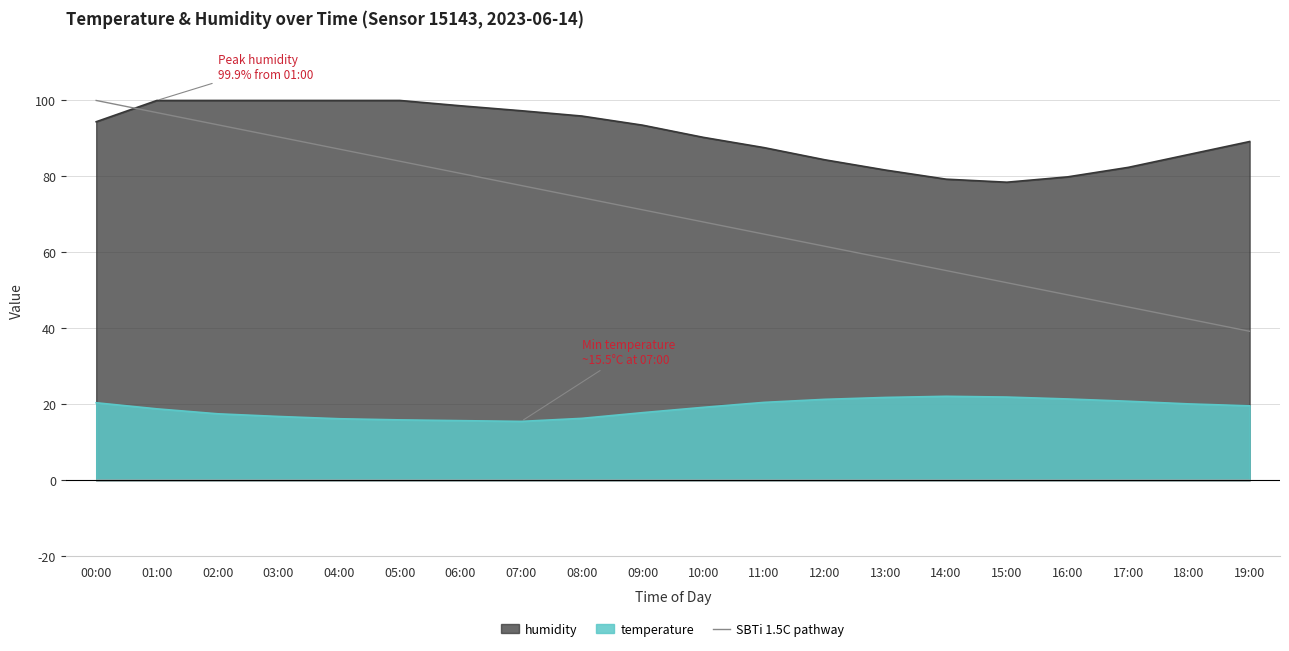

How many lines are shown in the chart?

1